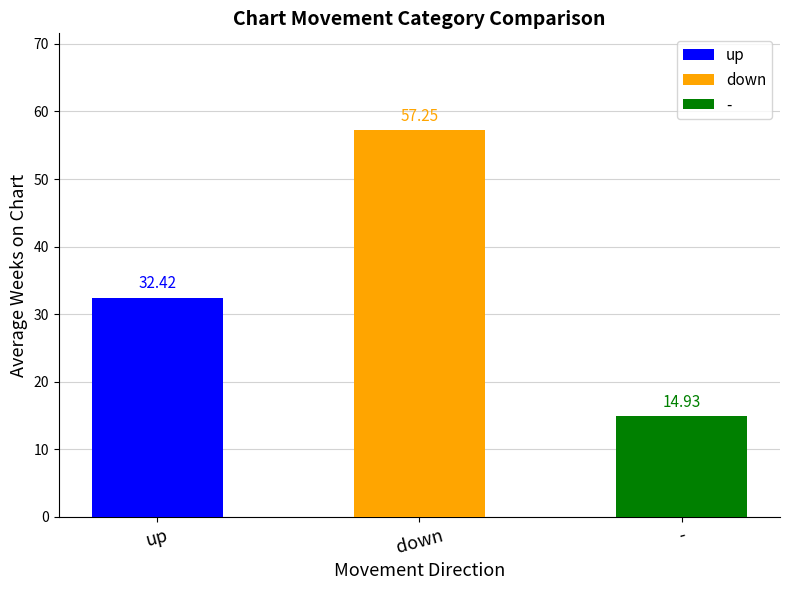

What is the label of the 1st bar from the right?

-